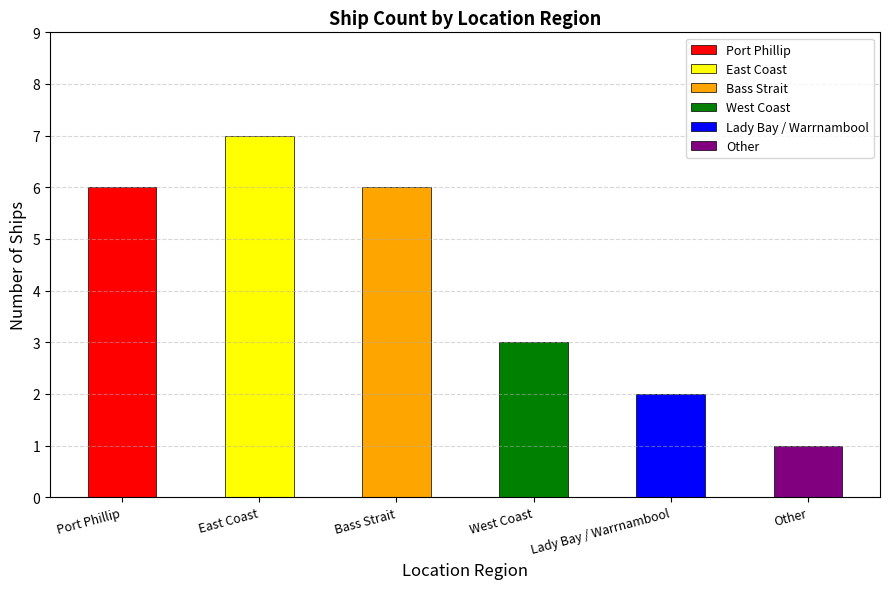

The value at Bass Strait is 11. True or false?

False